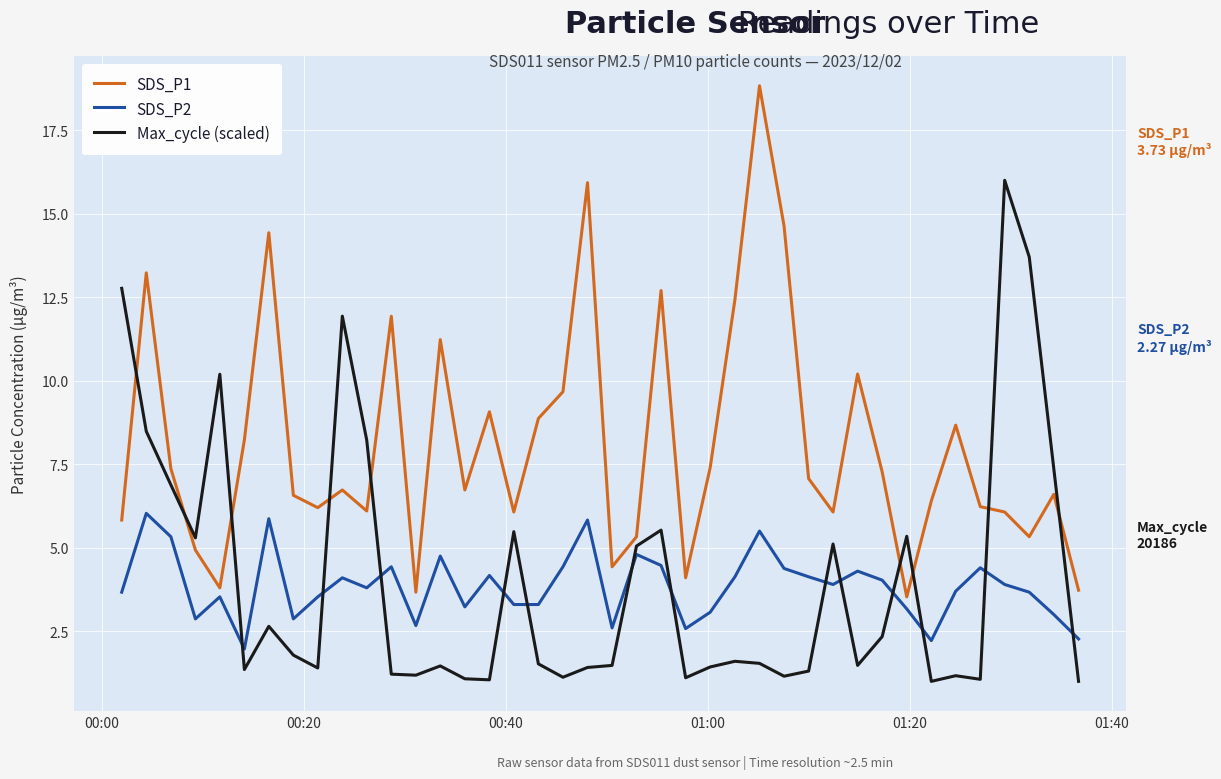

What is the difference between the maximum and minimum values in the Max_cycle (scaled) series?

15.0